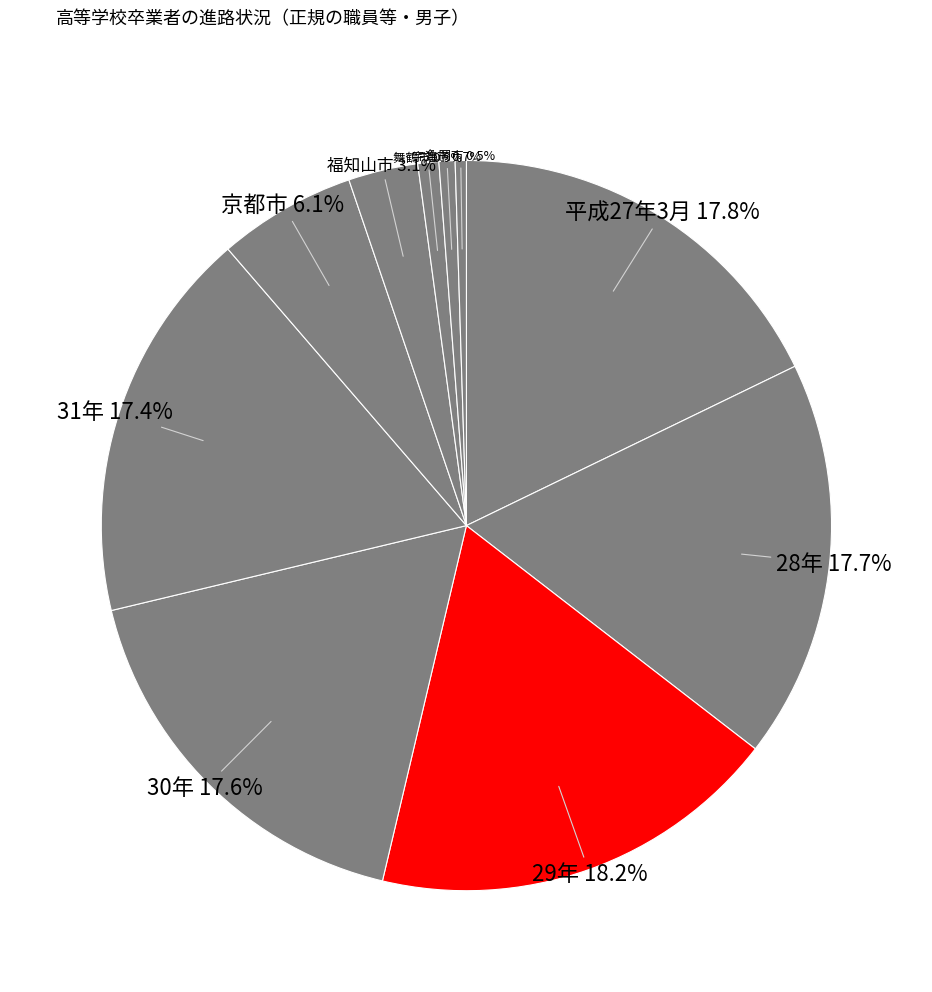

How many segments does this pie chart have?

10